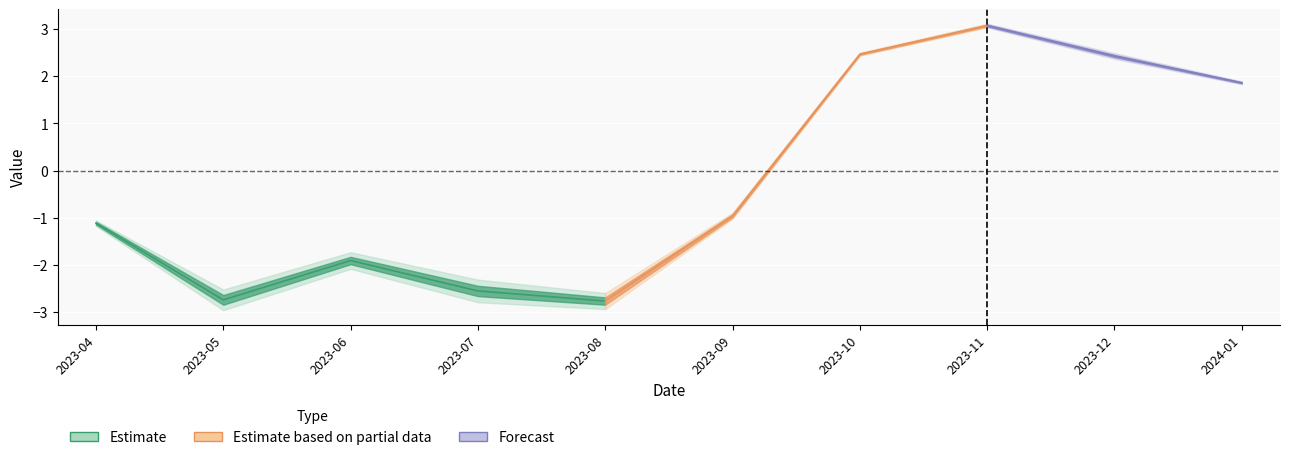

What position from the left is 2023-08-01?

5